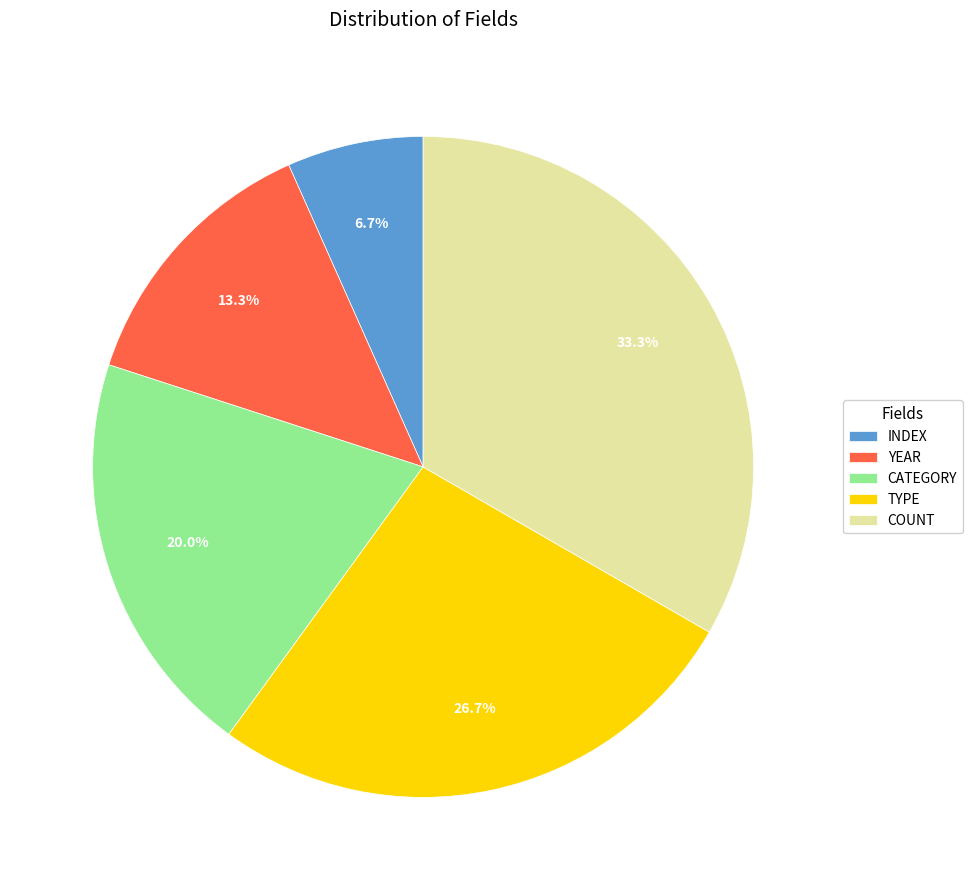

True or false: INDEX accounts for 16% of the total.

False